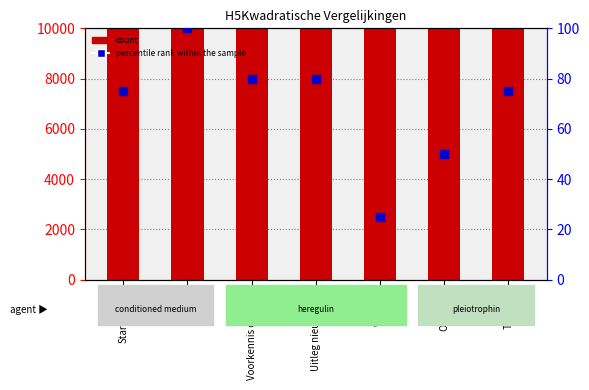

What is the spread (max minus min) of values at Toetsing?

3974455